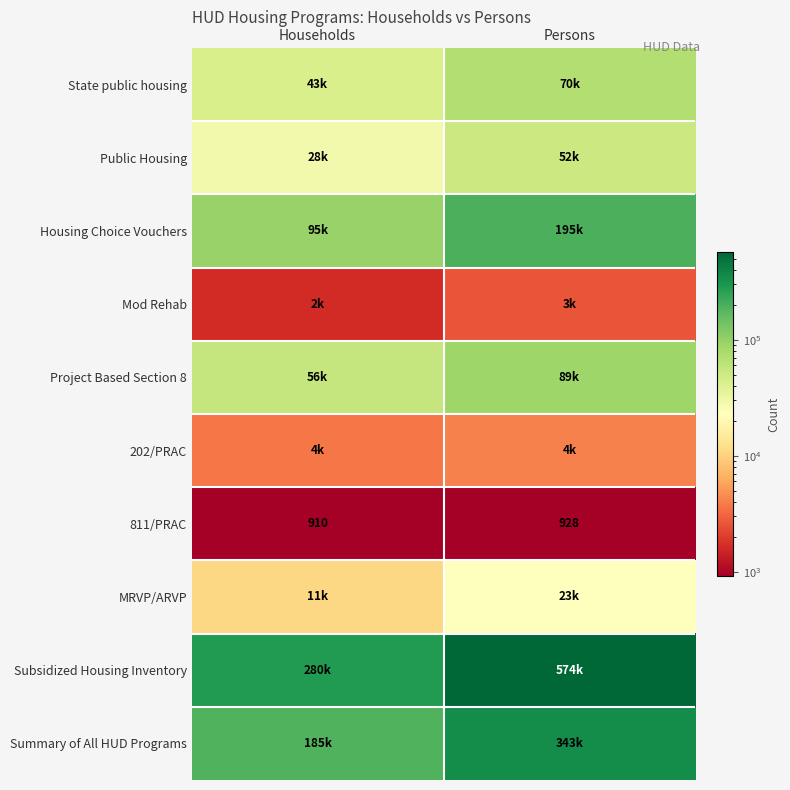

The 811/PRAC series shows 277 at Persons. True or false?

False